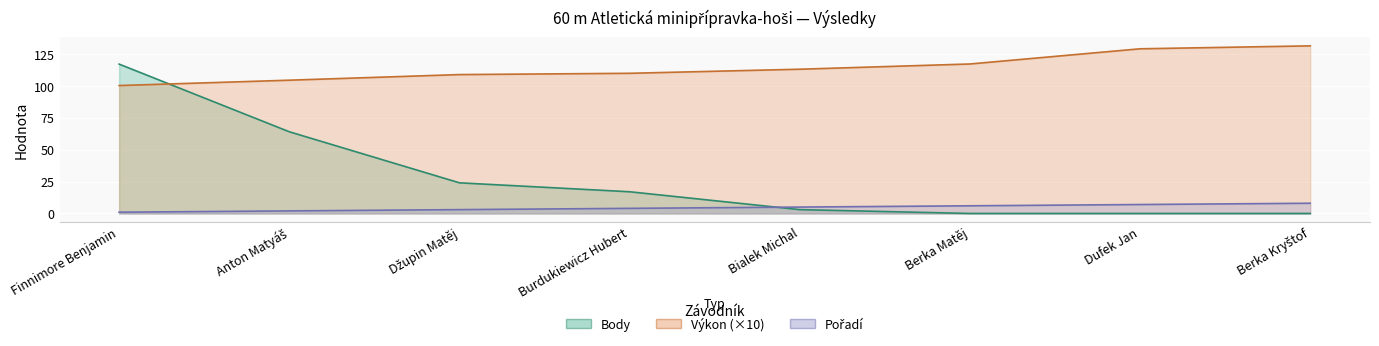

What is the lowest value of the Pořadí series?

1.0